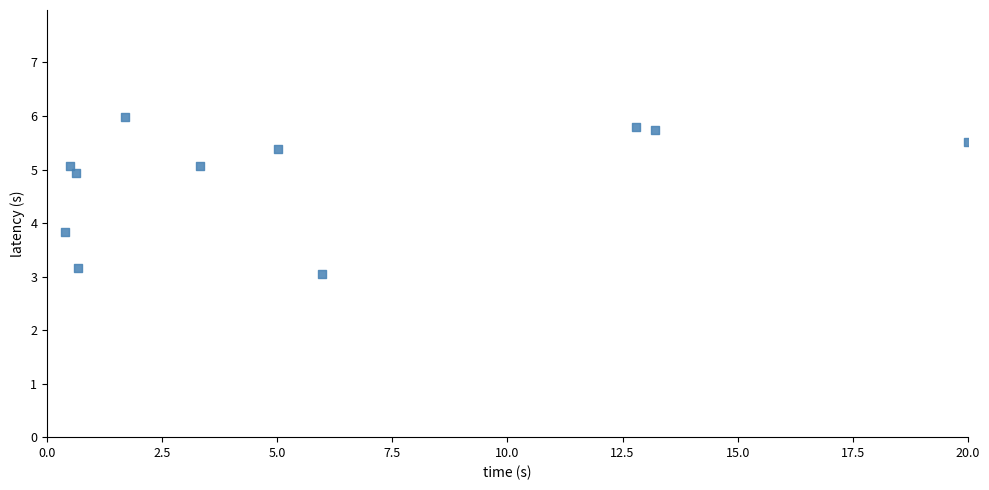

What Y value in the scatter plot is closest to 4?

3.8